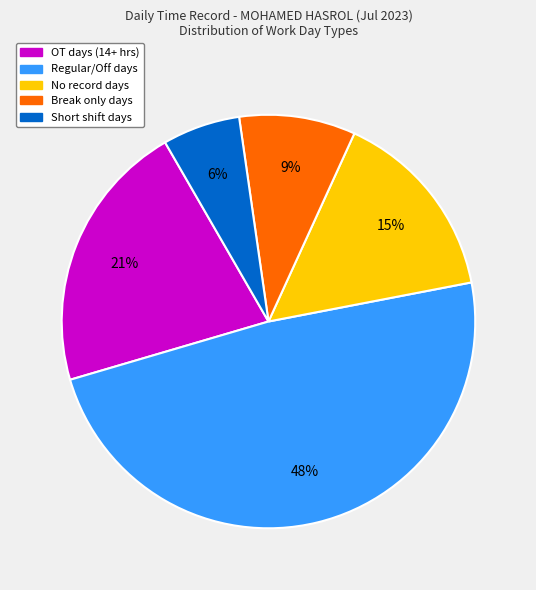

Does any single category account for the majority?

No